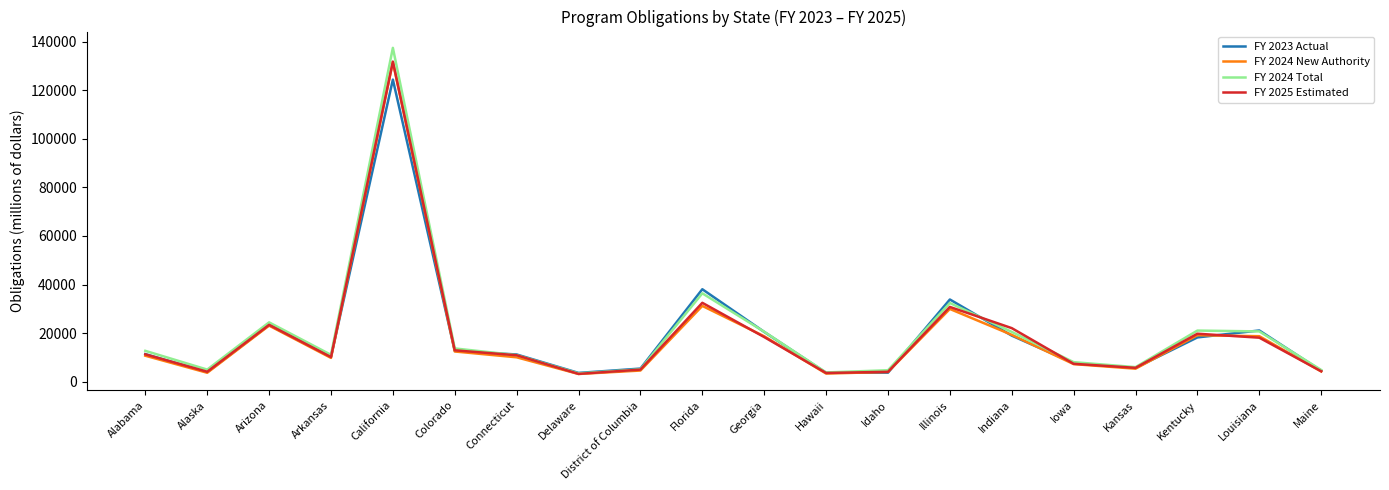

True or false: FY 2025 Estimated has a value of 3550 at Colorado.

False